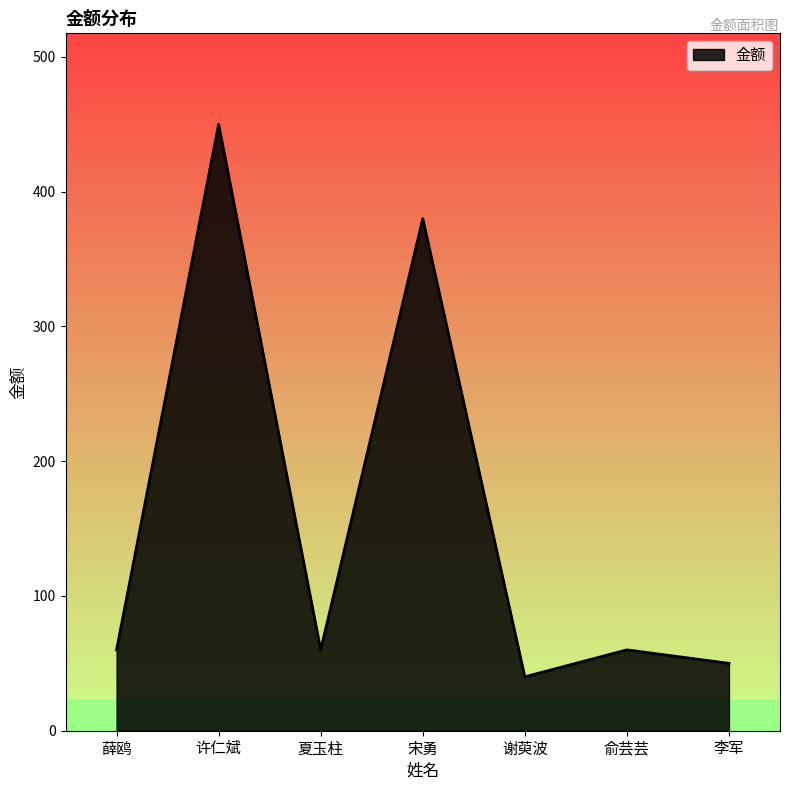

Which label corresponds to the largest value in the chart?

许仁斌